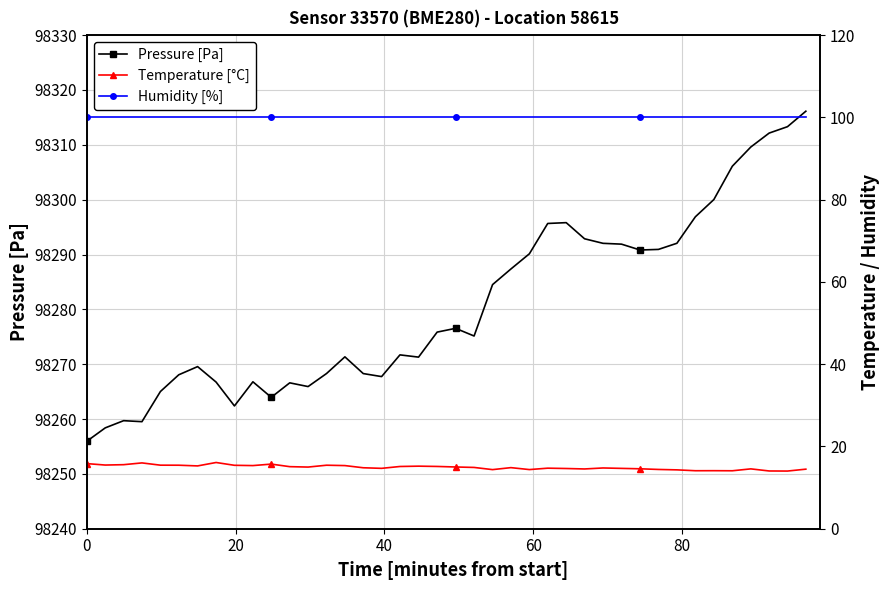

What is the value of the Pressure [Pa] point at the 32nd from the left?

98290.9